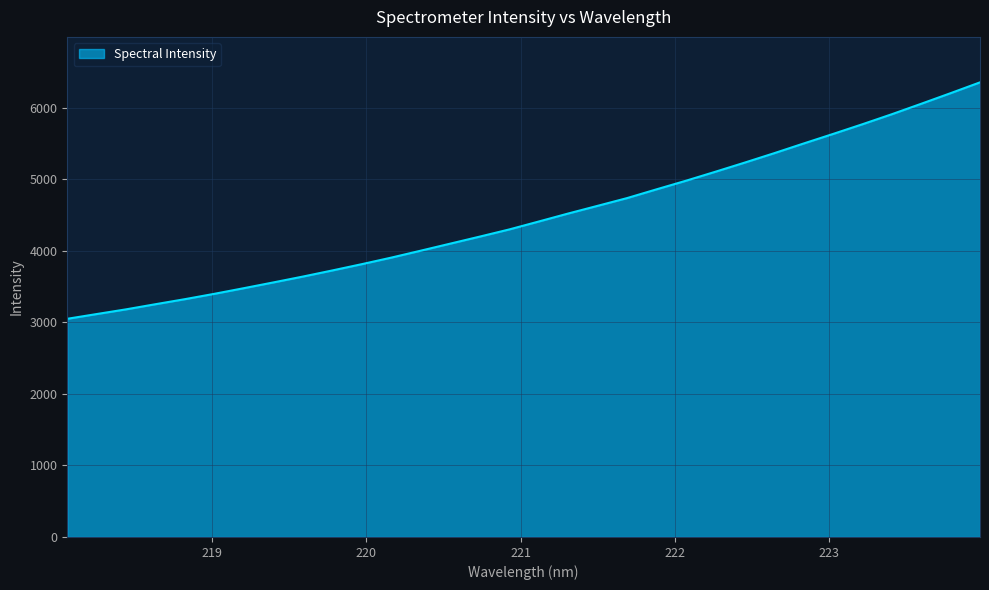

How many categories are shown in the chart?

32